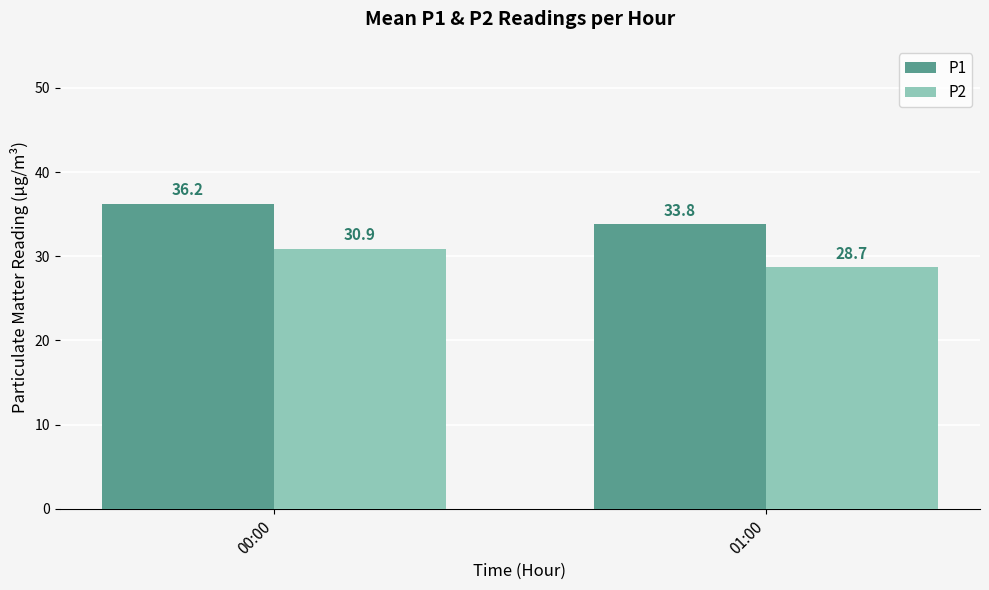

List the series in order of their overall mean, lowest first.

P2, P1